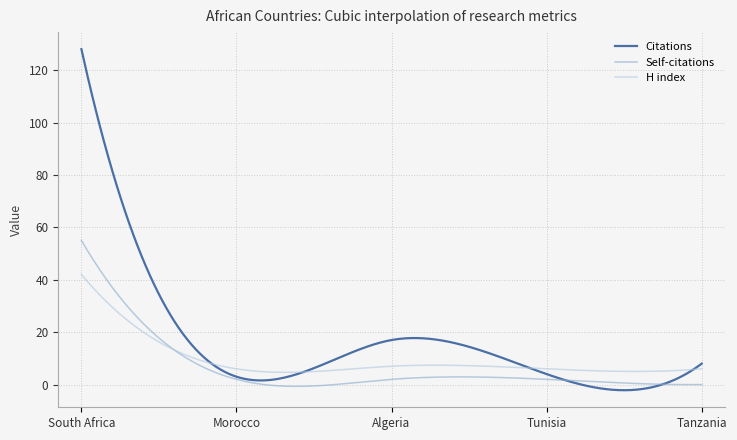

What is the highest value of the H index series?

42.0